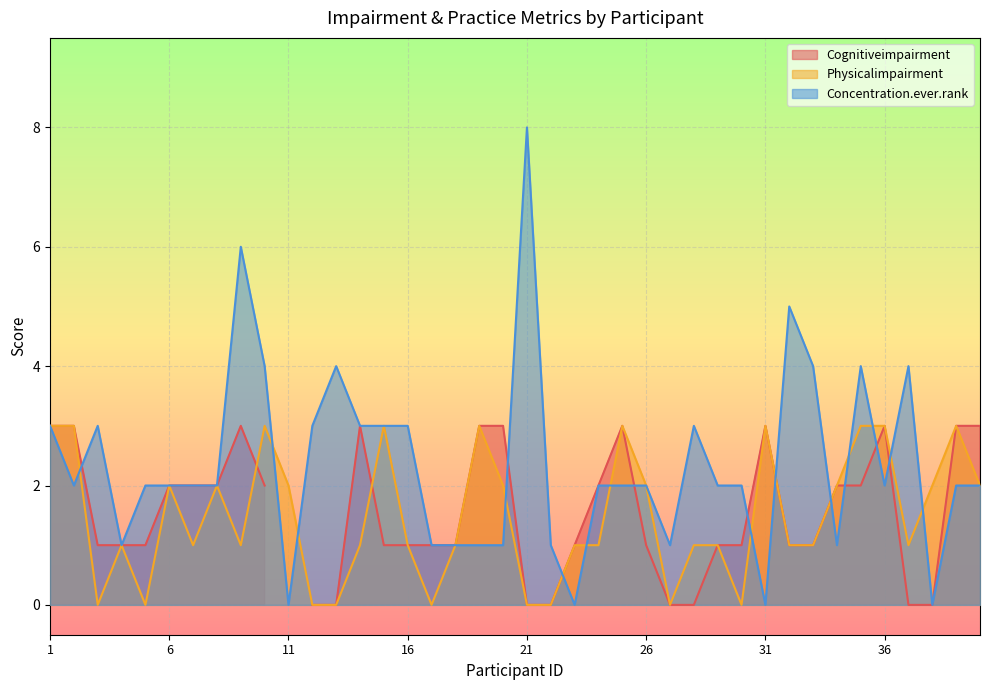

What is the highest value of the Concentration.ever.rank series?

8